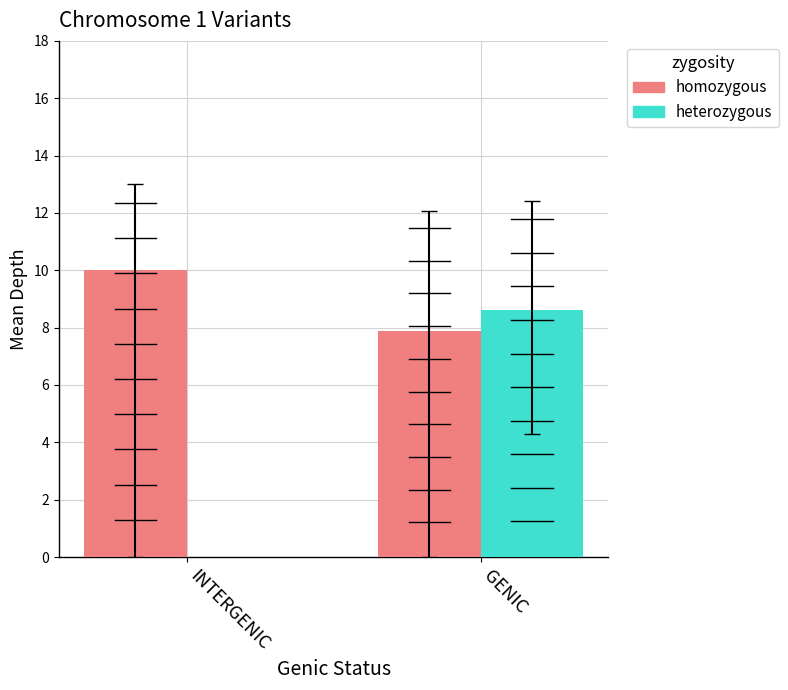

What is the label of the 2nd bar from the right?

INTERGENIC